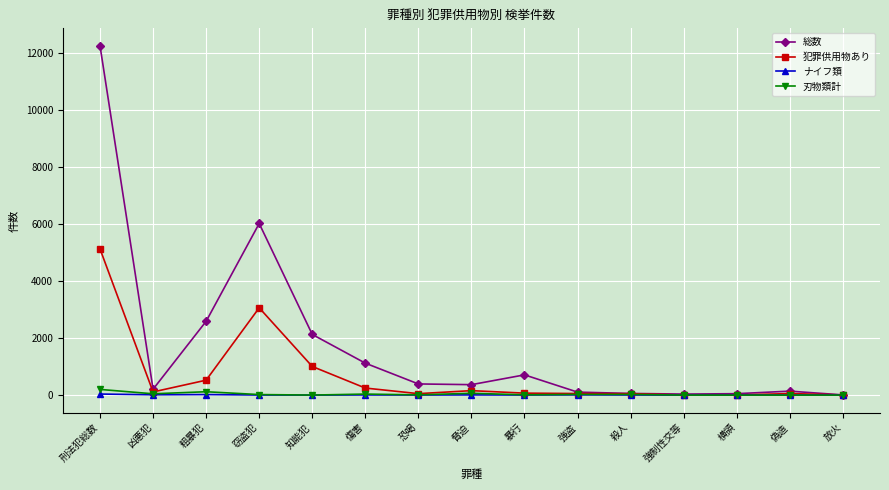

At how many categories does at least one series exceed 898?

5